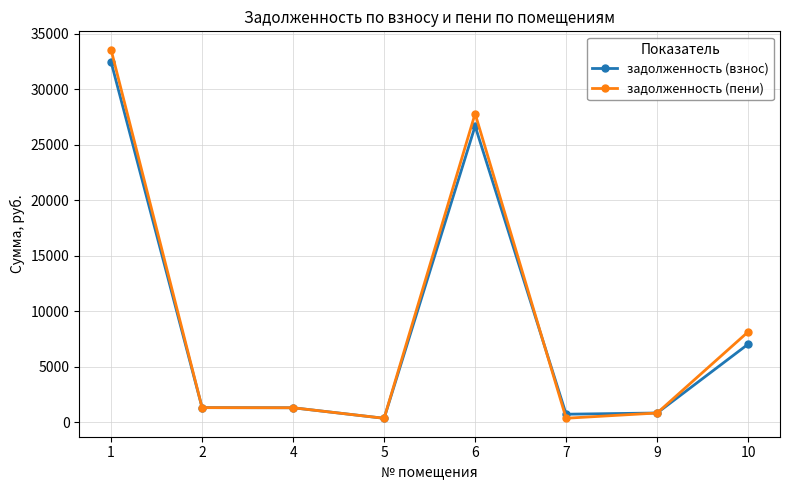

True or false: задолженность (пени) and задолженность (взнос) cross at least once.

True